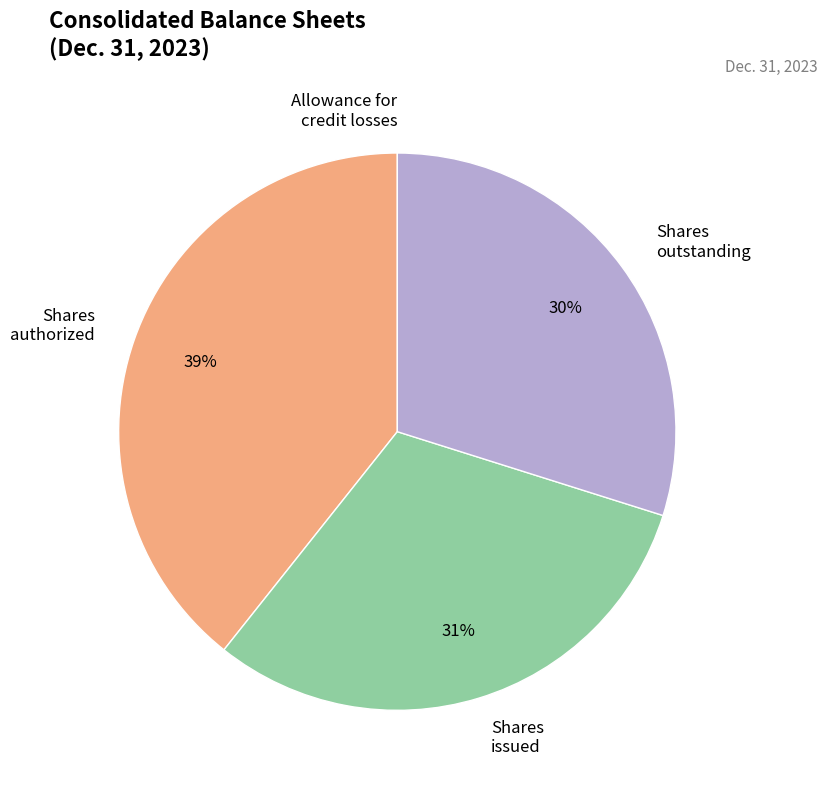

Combined, do Shares issued and Shares authorized account for over 50%?

Yes